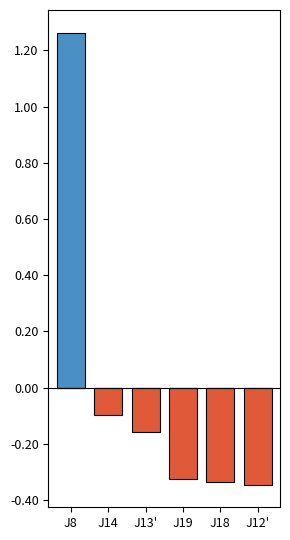

Which series has the widest spread of values?

Above mean